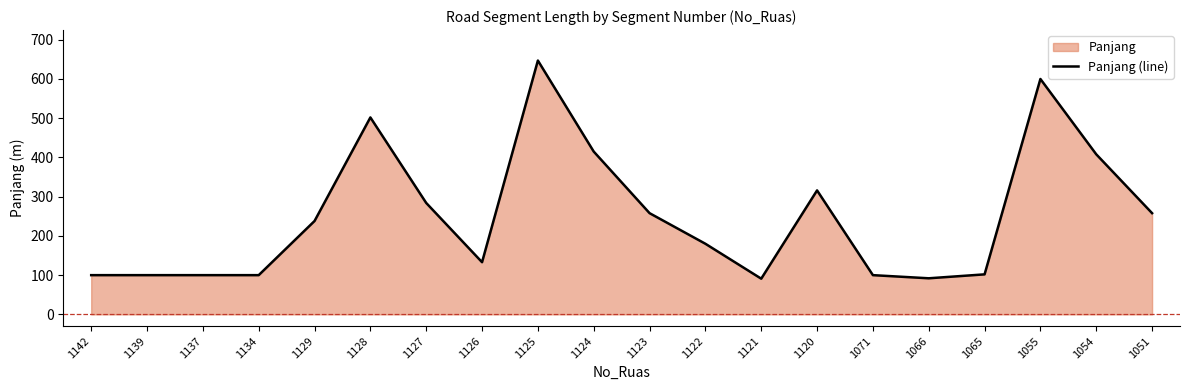

Where is the first local minimum?

1126